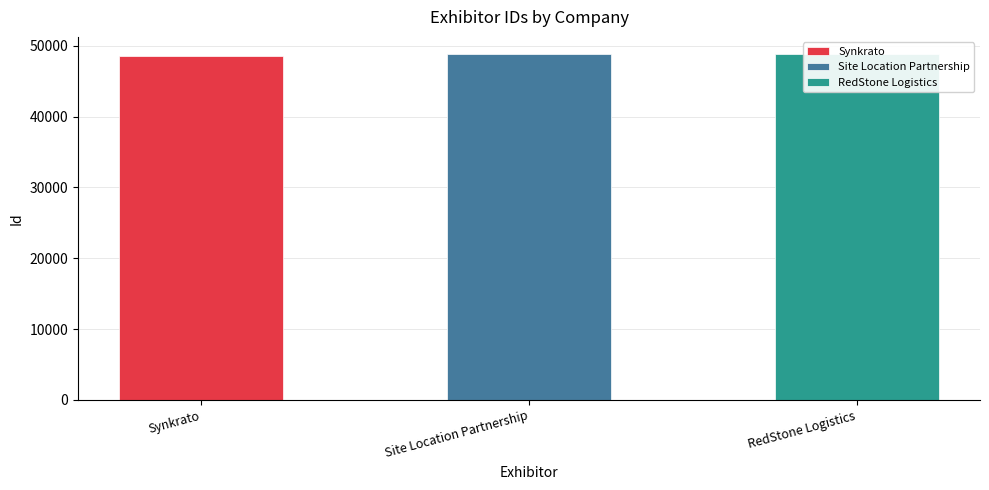

How many bars are there in total?

3